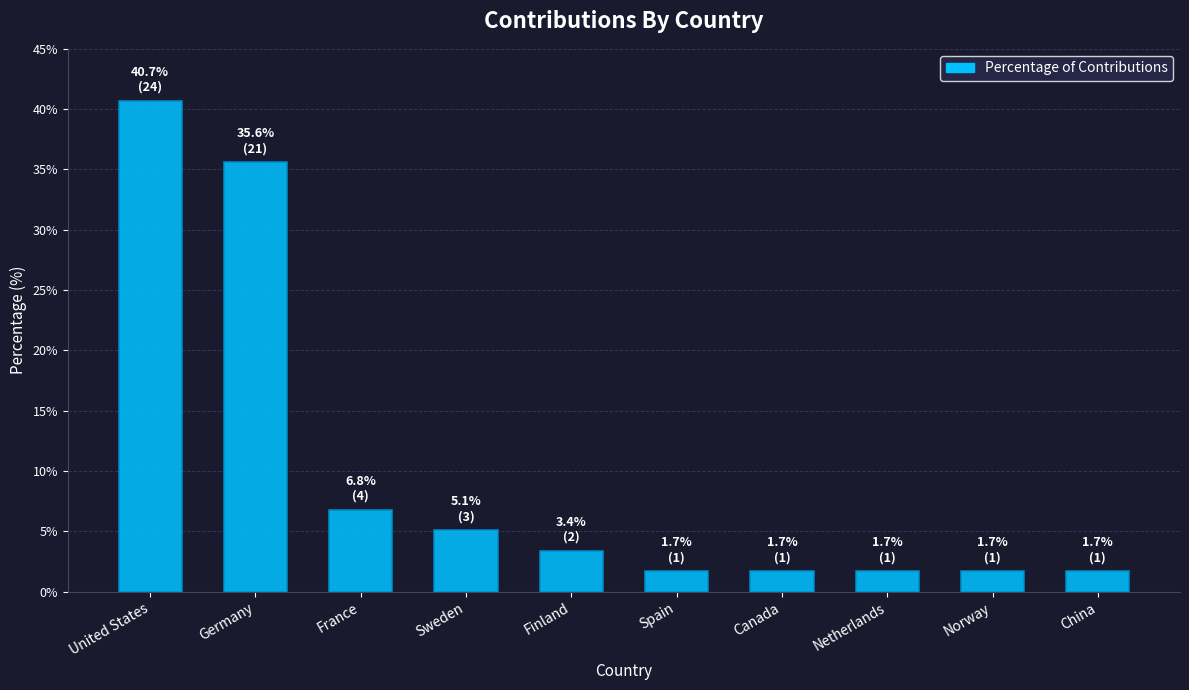

Which has a higher value, Norway or Germany?

Germany